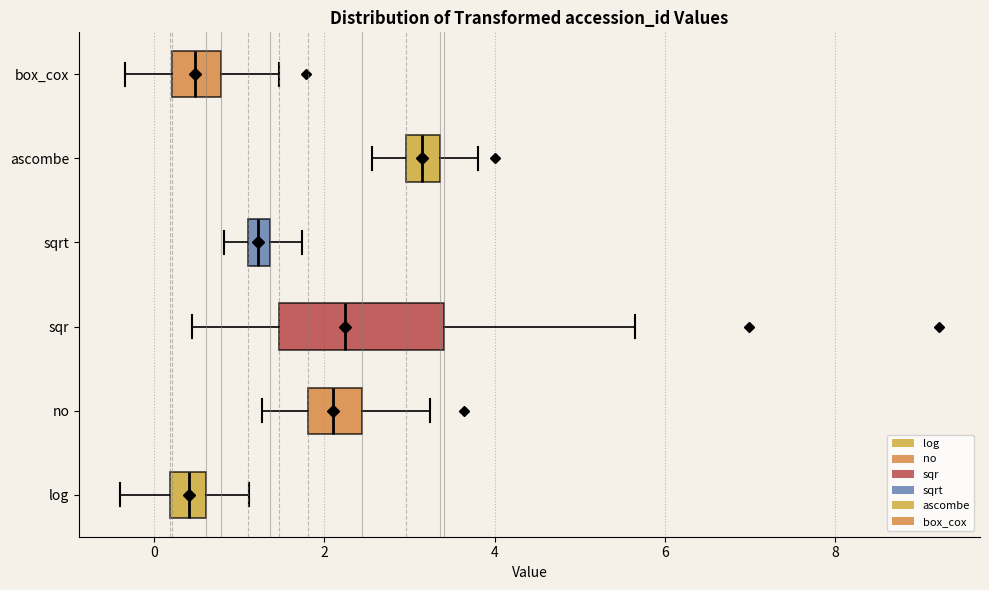

Where is the right edge of the box for log on the x-axis? The values are not printed on the chart, so give them approximately, as read against the axis.

0.6